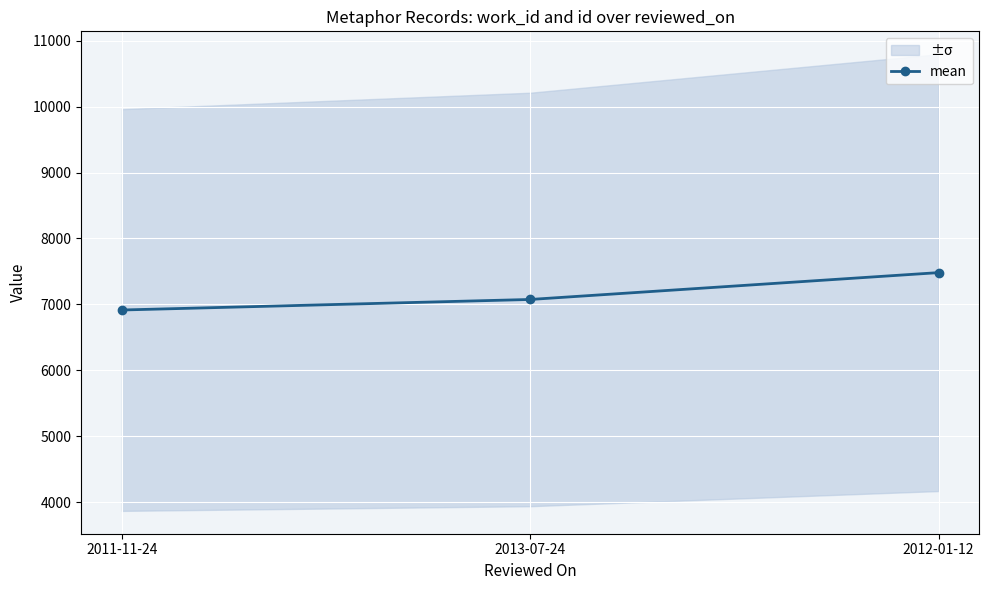

Reading left to right, transcribe all the data shown in this chart.

6914.5	7074.5	7482.0